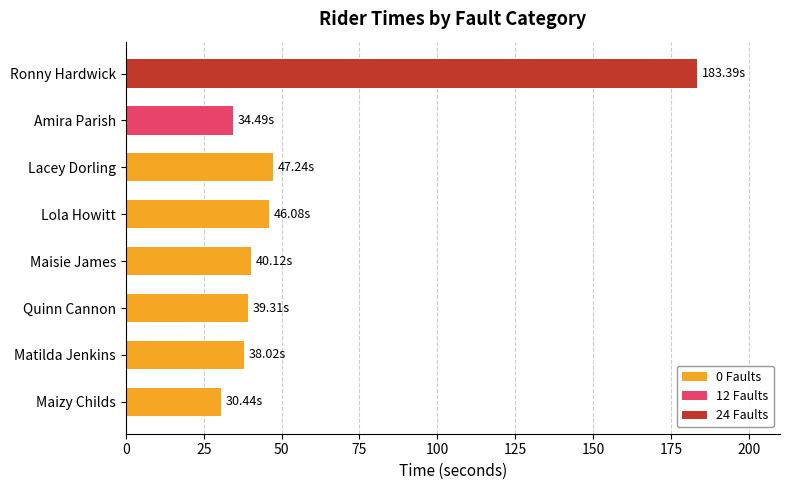

What is the sum of the 0 Faults values at Maizy Childs and Quinn Cannon?

69.8